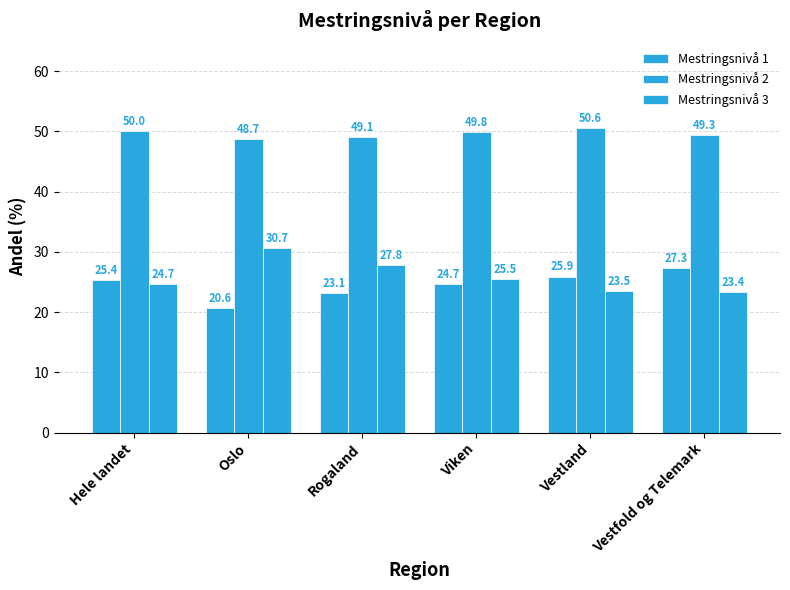

Does the chart contain stacked bars?

No